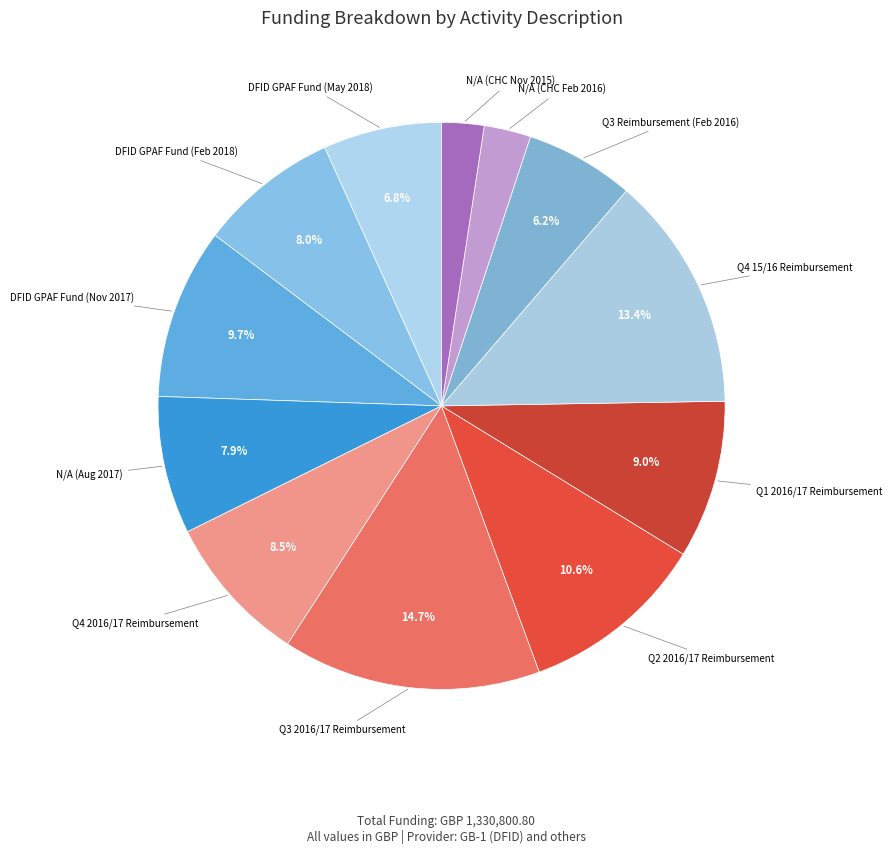

Which category has the smallest portion of the pie?

N/A (CHC Nov 2015)